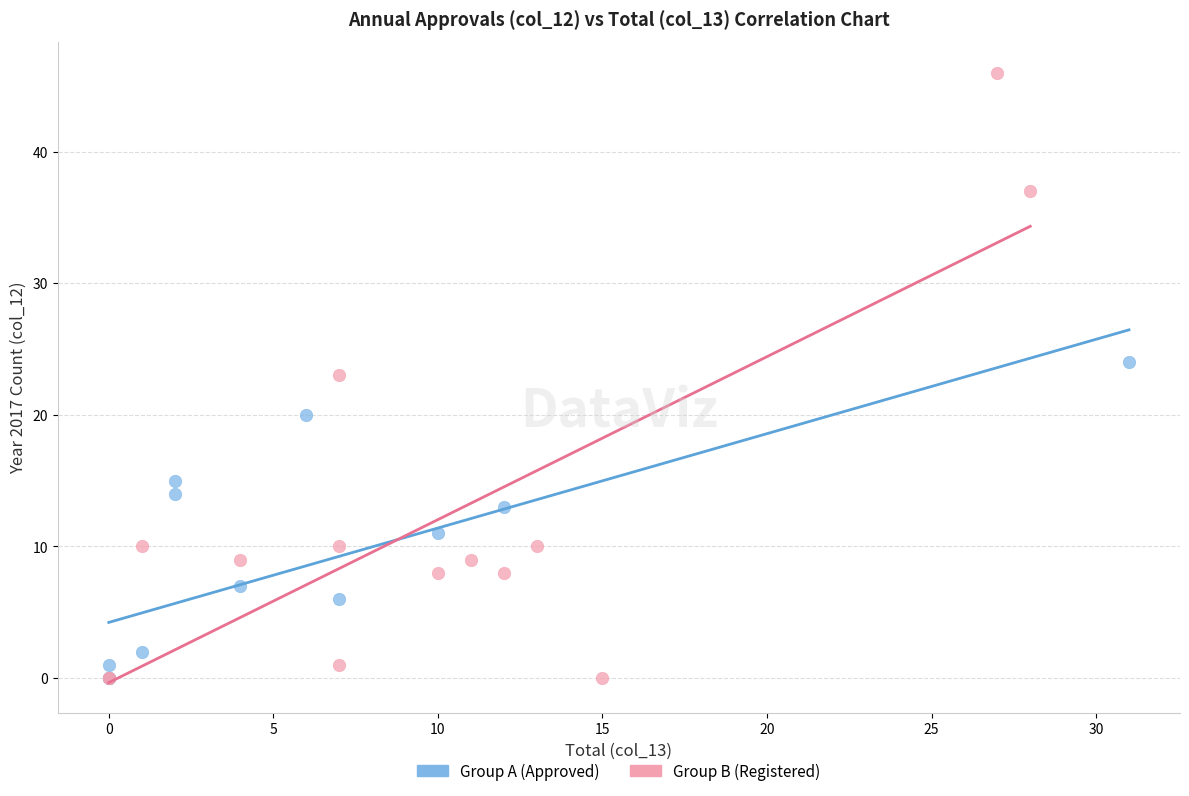

Which series has the widest spread of Y values?

Group B (Registered)